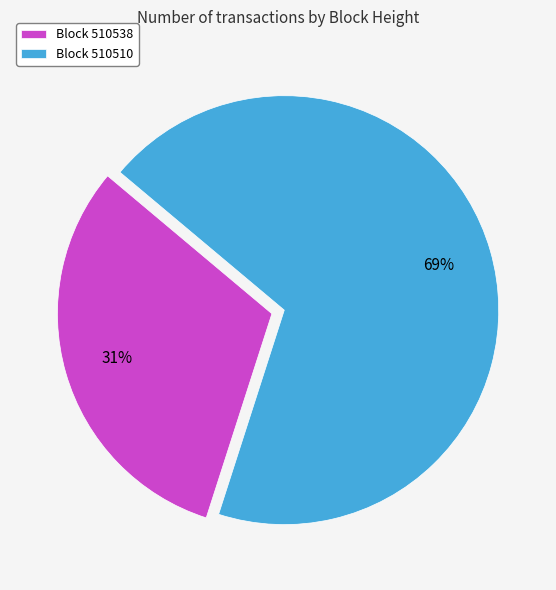

Combined, do Block 510538 and Block 510510 account for over 50%?

Yes